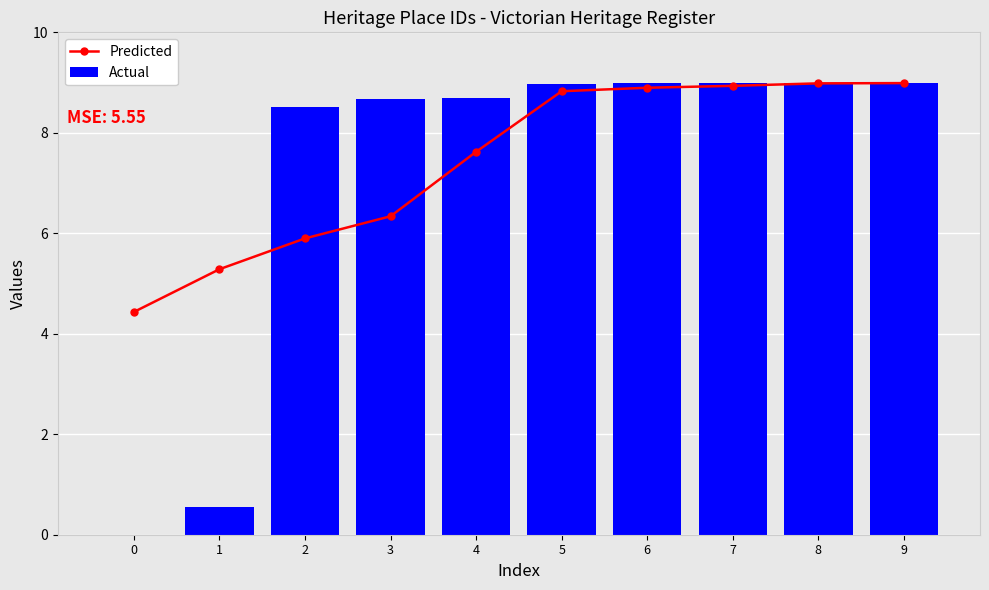

List the labels in order of Actual value, smallest first.

0, 1, 2, 3, 4, 5, 6, 7, 8, 9